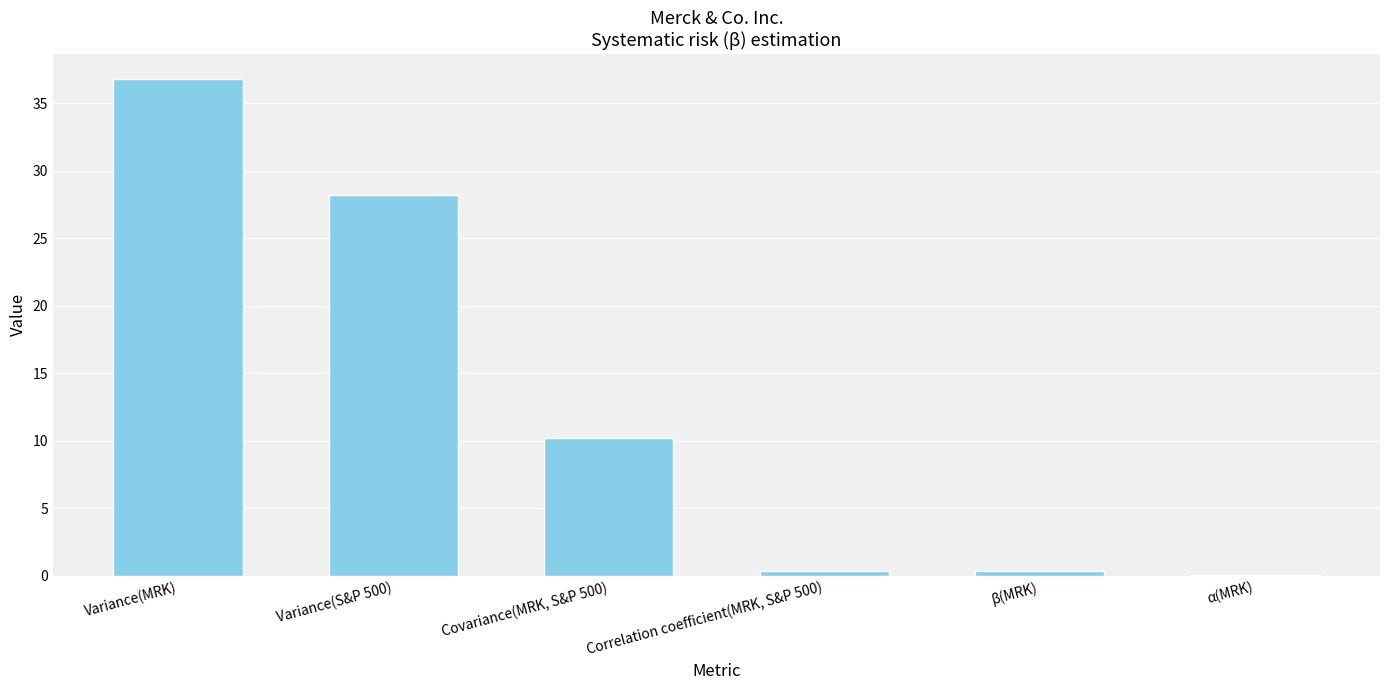

The value at Variance(S&P 500) is 28.2. True or false?

True